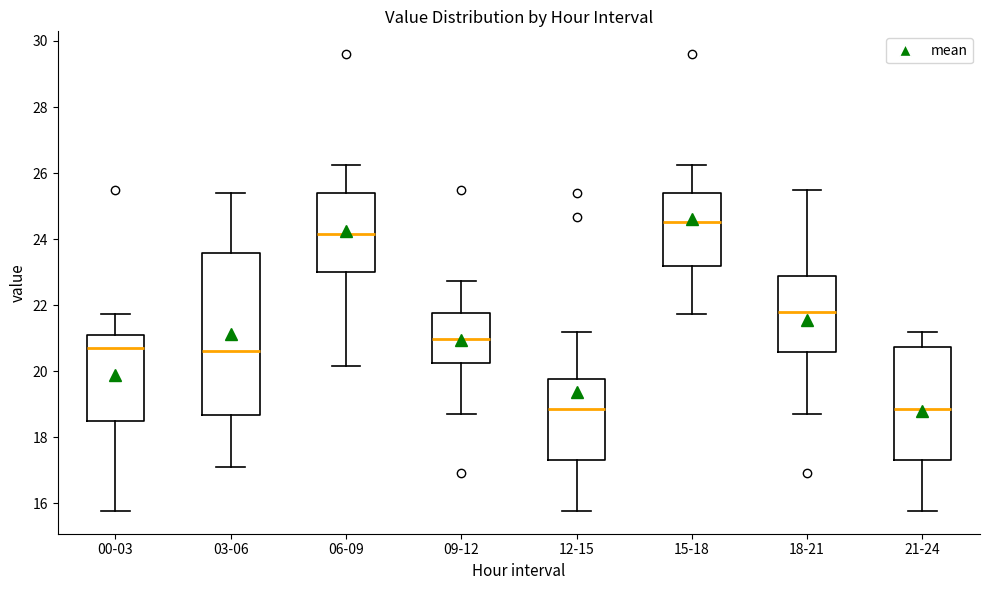

Which box's median line is the highest?

15-18